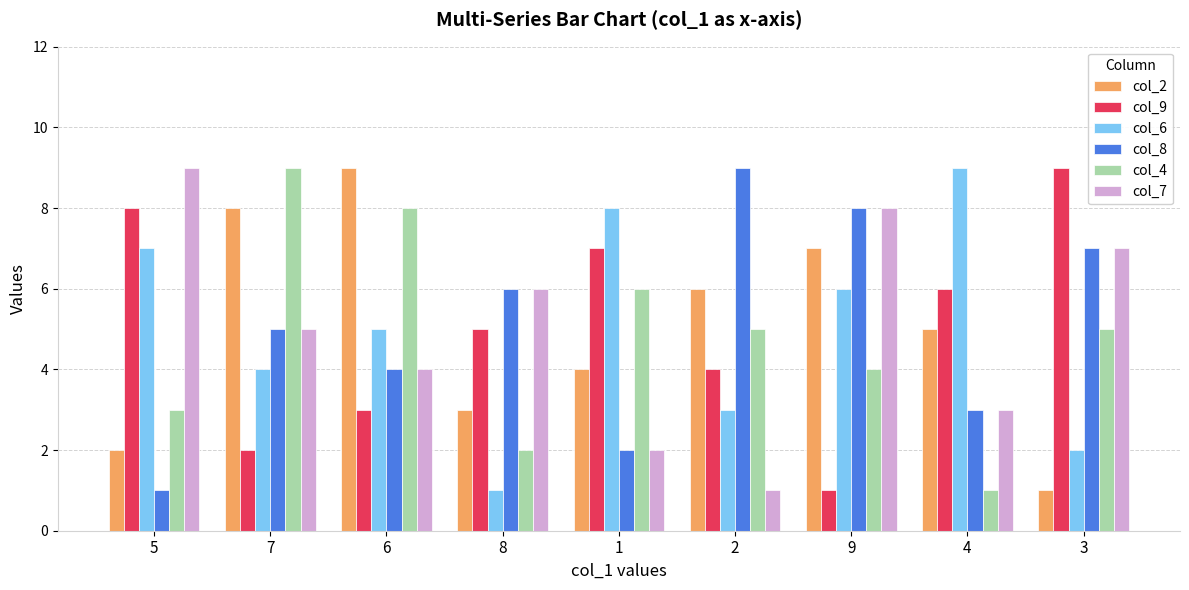

What is the maximum value shown in the chart?

9